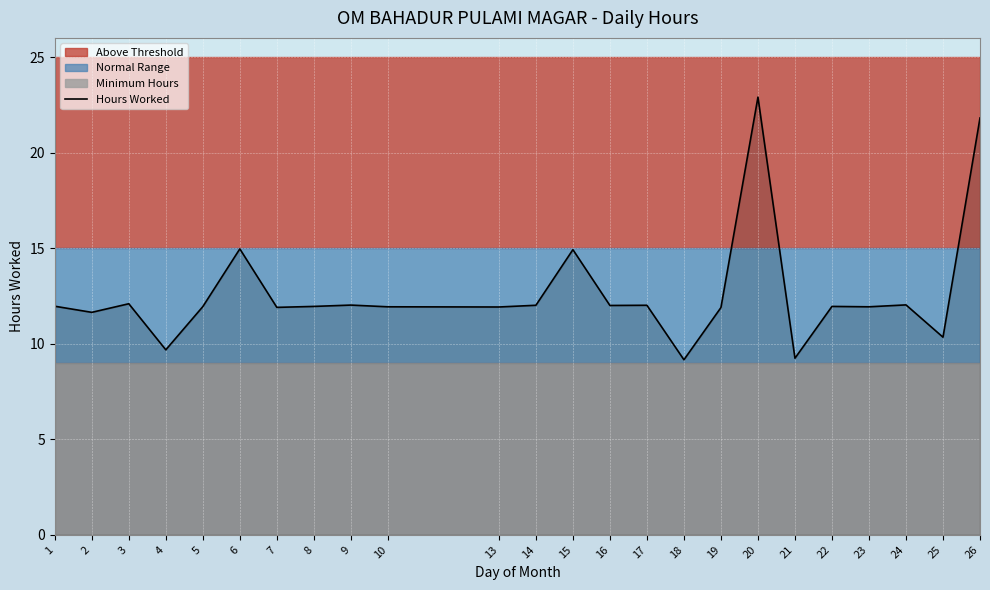

True or false: the data shows 12.0 at 9.

True